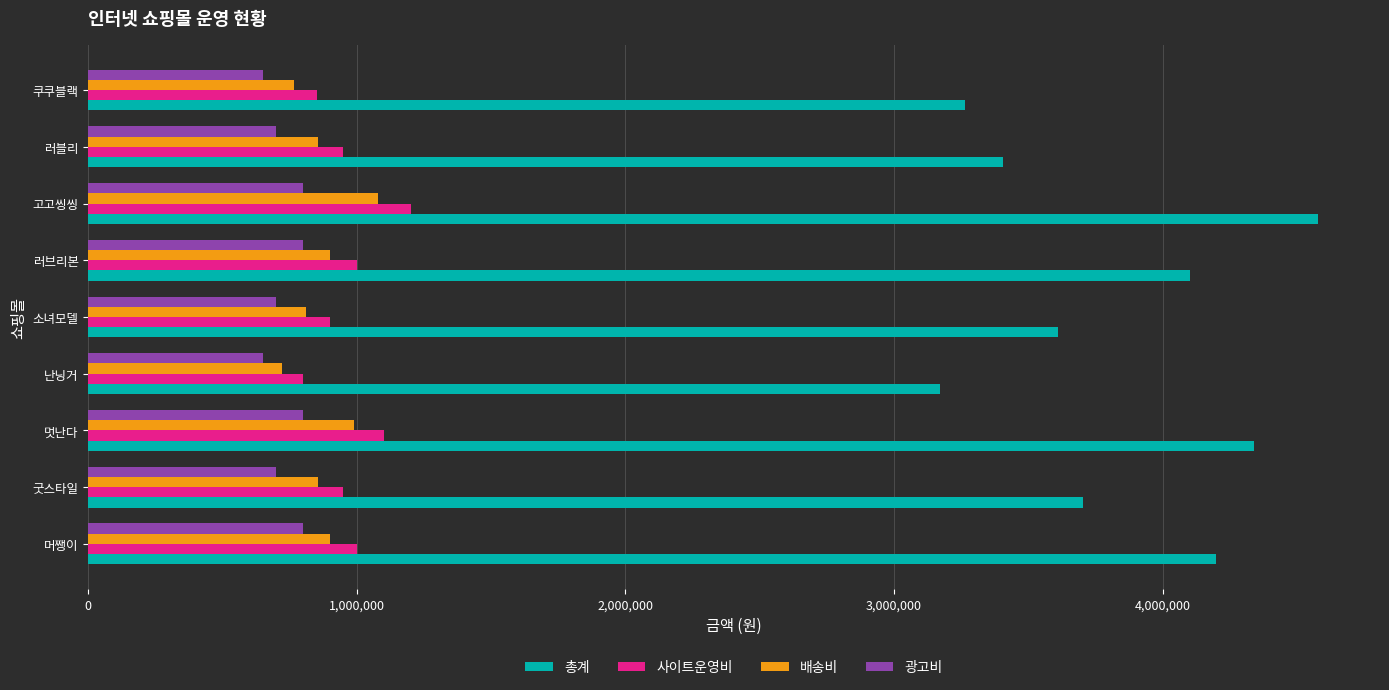

Between 머쨍이 and 러블리, which series saw the biggest shift?

총계